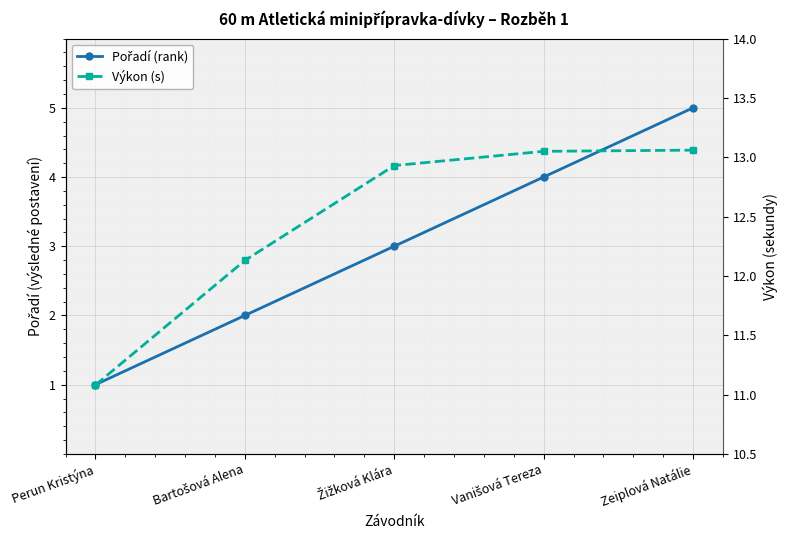

What is the label of the 2nd point from the right?

Vanišová Tereza